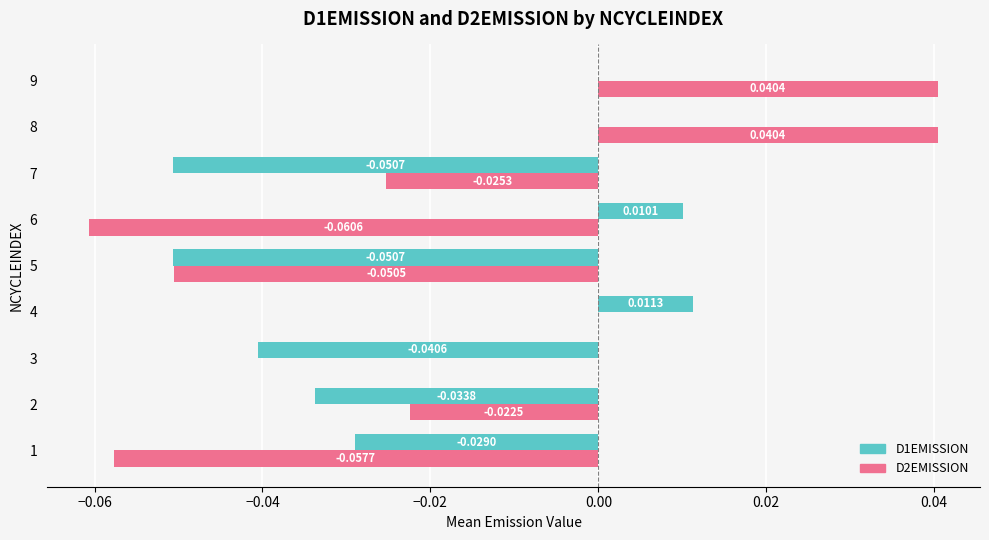

Which series has the largest total across all categories?

D2EMISSION